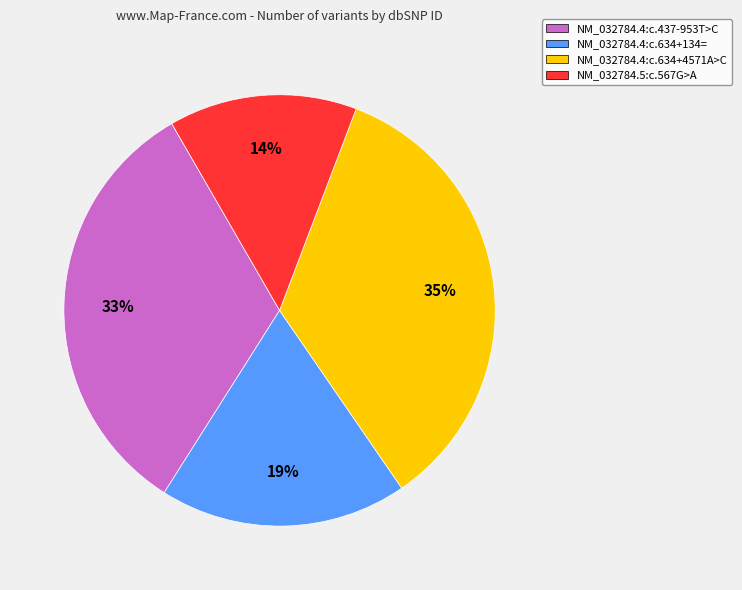

To the nearest percent, what is the average slice percentage?

25%